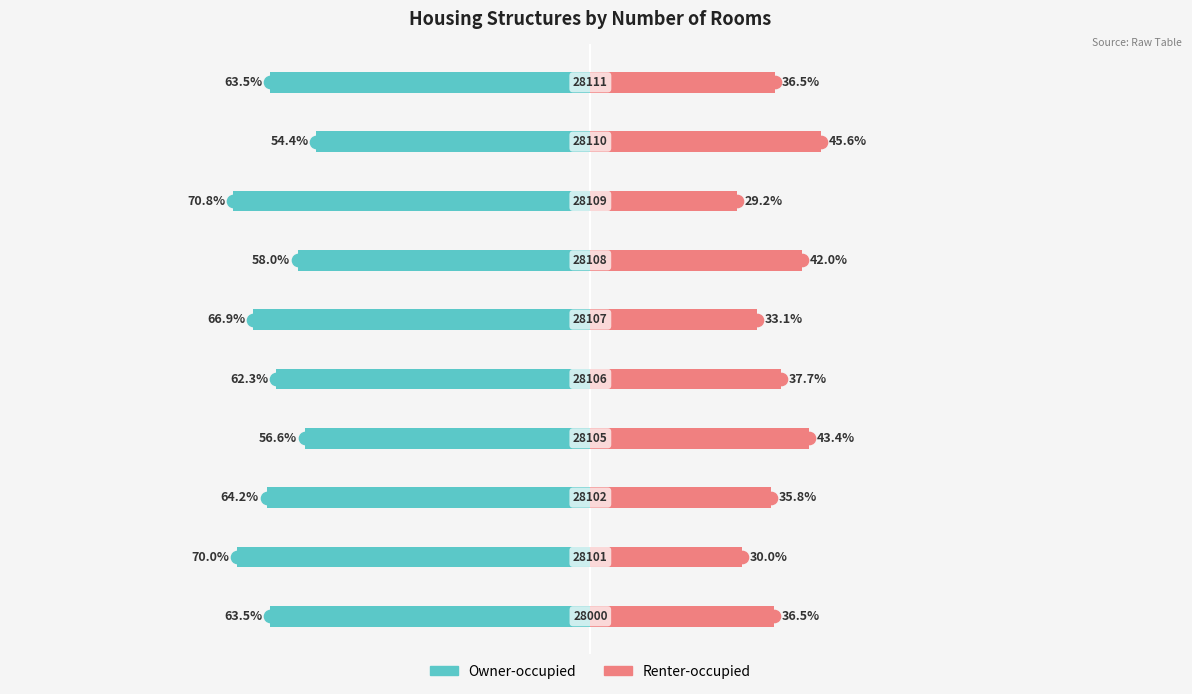

How many bars are there in each group?

2